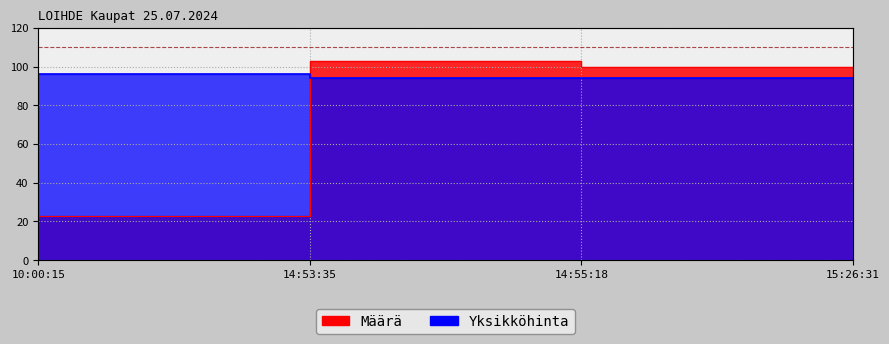

Reading left to right, what are all the values shown in this chart?

Määrä: 23	103	100	35
Yksikköhinta: 96	94	94	94